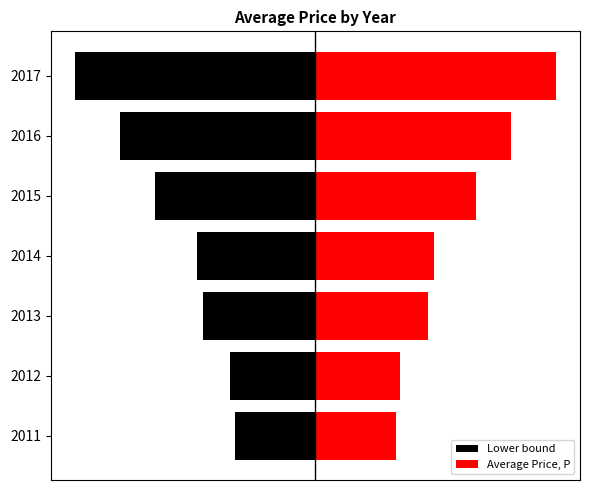

The Lower bound series shows -0.4 at 2014. True or false?

True